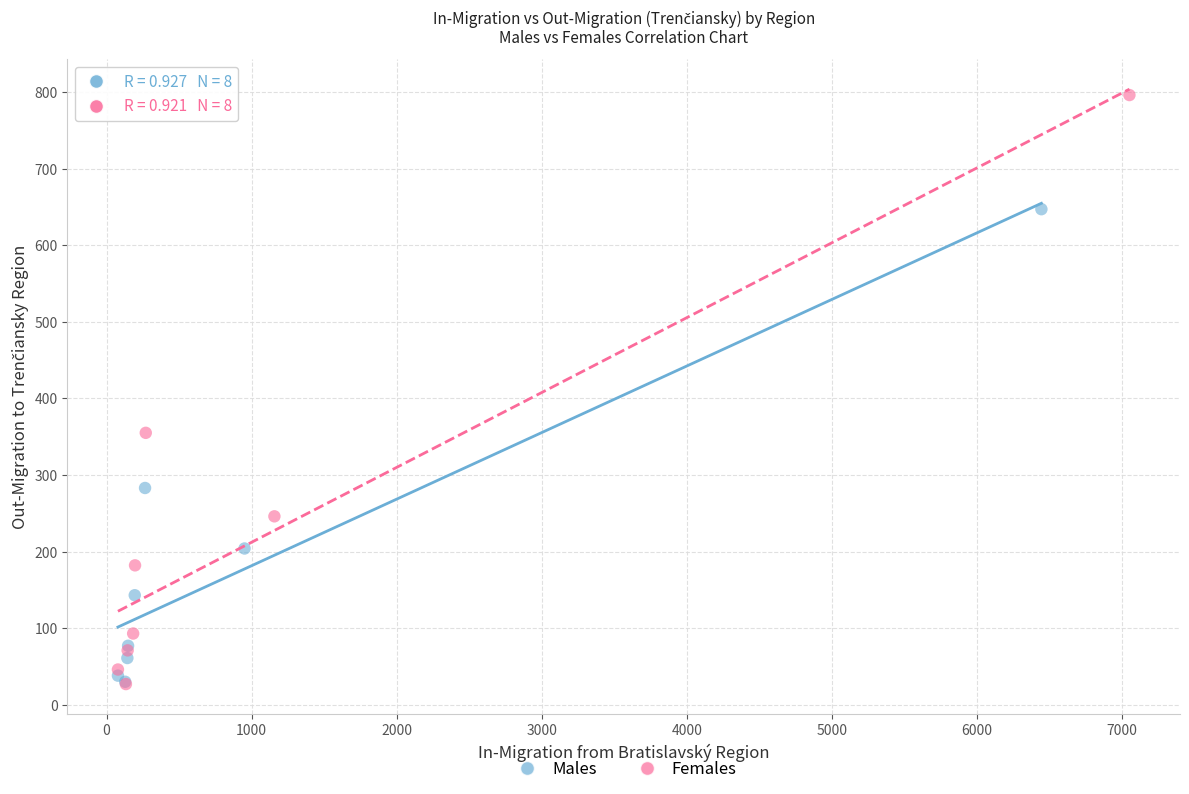

Which series has the largest Y range (max minus min)?

Females